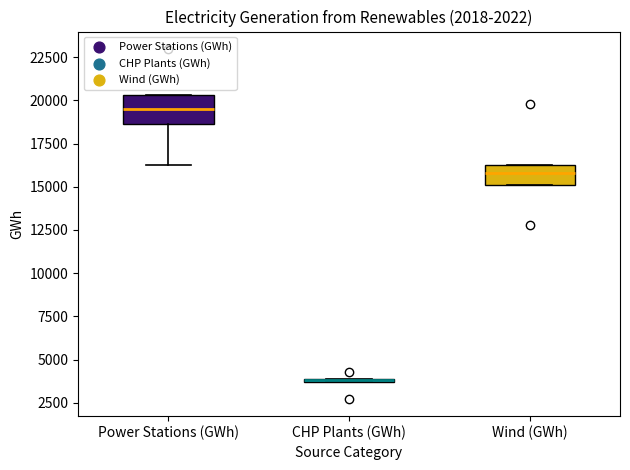

Where does the lower whisker of the box for Power Stations (GWh) end on the y-axis? The values are not printed on the chart, so give them approximately, as read against the axis.

16500